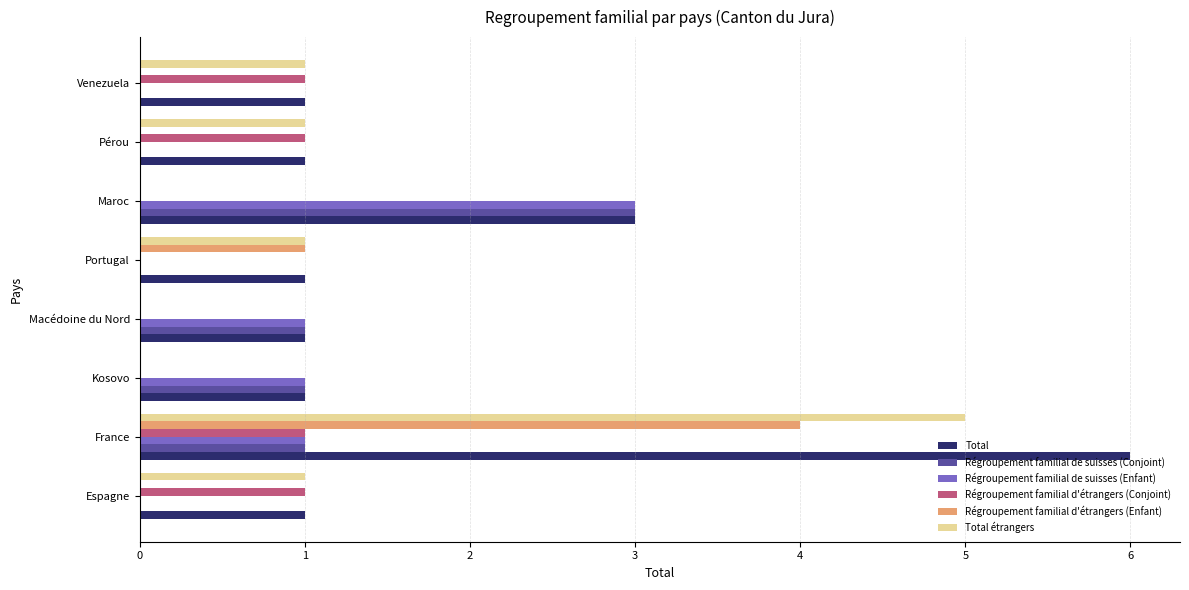

True or false: Régroupement familial de suisses (Enfant) has a value of 0 at Macédoine du Nord.

False